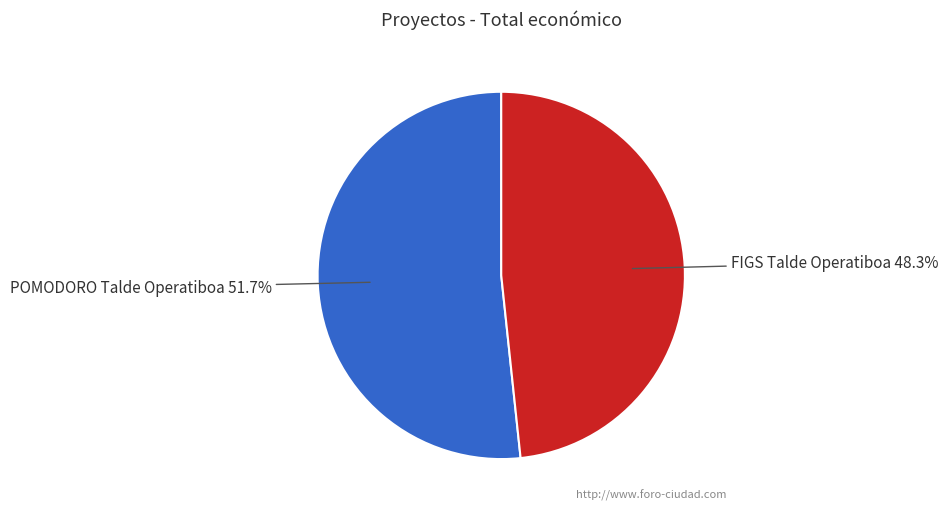

How many slices are in this pie chart?

2